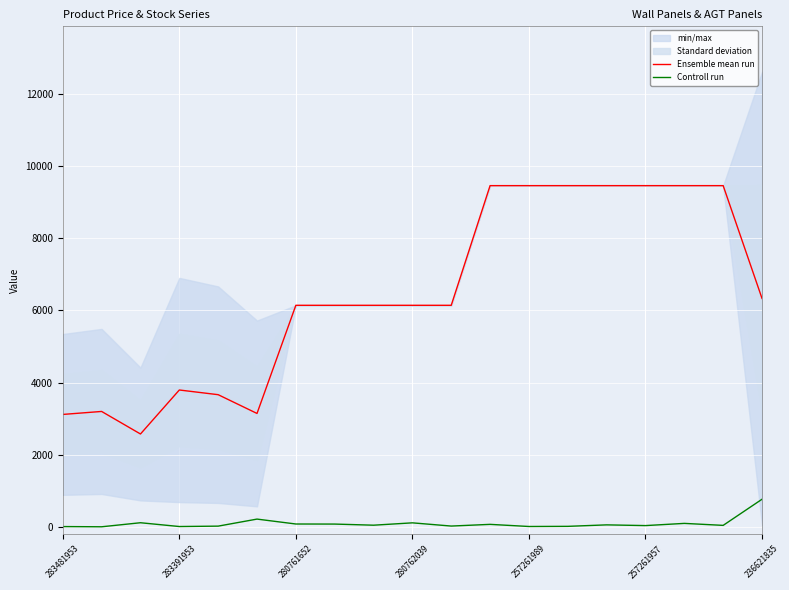

Is it true that Ensemble mean run equals 6143.2 at 280761652?

True